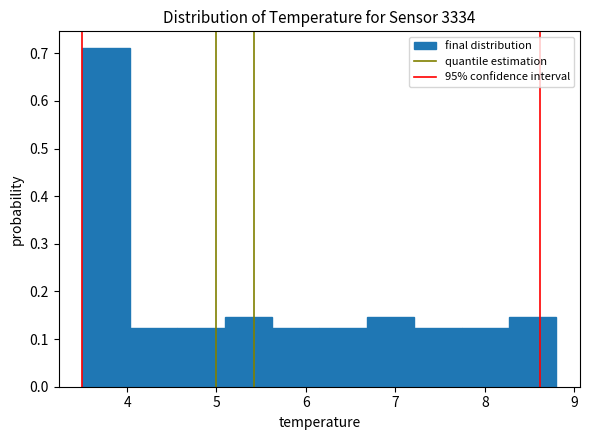

Reading left to right, list every bar in this chart as the range it spans on the x-axis followed by its height. Neither the bar edges nor the heights are printed on the chart, so give them approximately, as read against the axes.

3.50 to 4.03: 0.71
4.03 to 4.56: 0.12
4.56 to 5.09: 0.12
5.09 to 5.62: 0.15
5.62 to 6.15: 0.12
6.15 to 6.68: 0.12
6.68 to 7.21: 0.15
7.21 to 7.74: 0.12
7.74 to 8.27: 0.12
8.27 to 8.80: 0.15